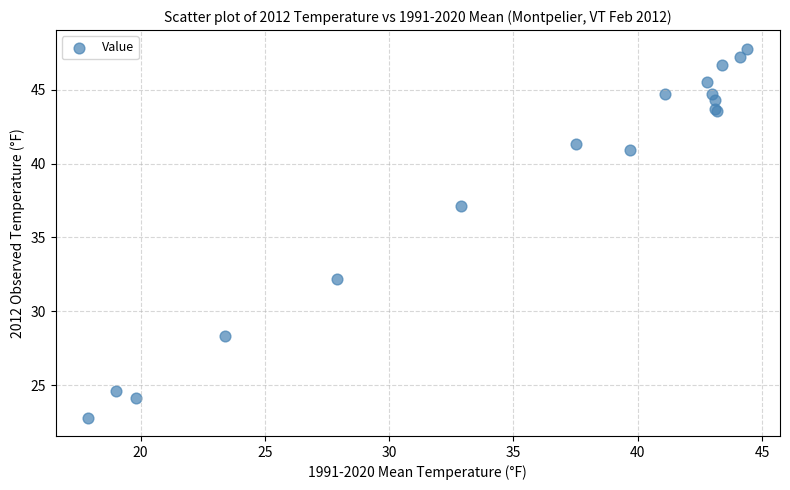

What Y value in the scatter plot is closest to 35?

37.1